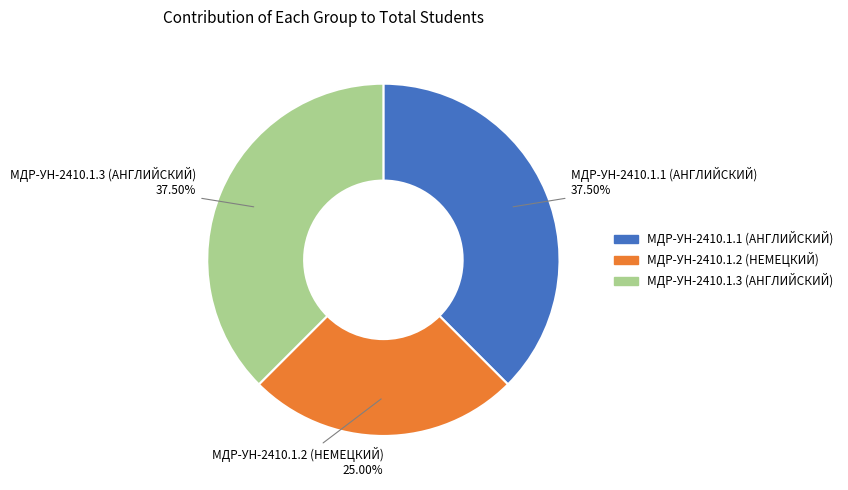

Is there a majority slice in this chart?

No